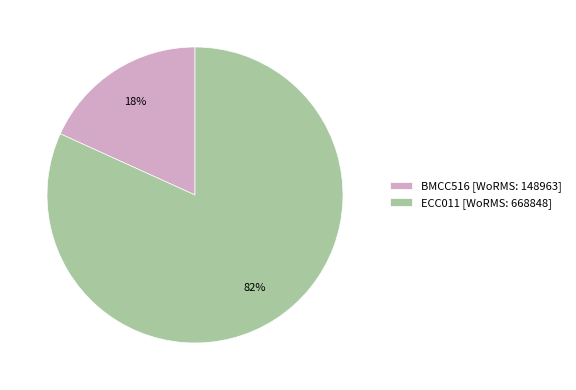

Is it true that BMCC516 [WoRMS: 148963] is 10% of the pie?

False